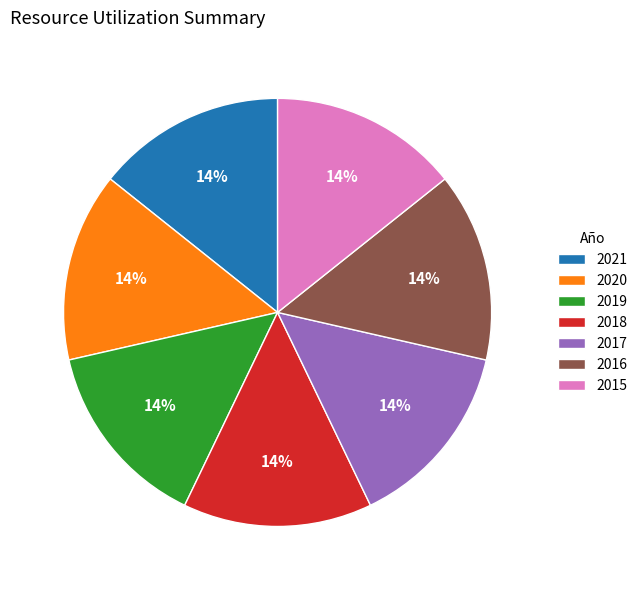

To the nearest percent, what is the combined percentage of 2019 and 2017?

29%